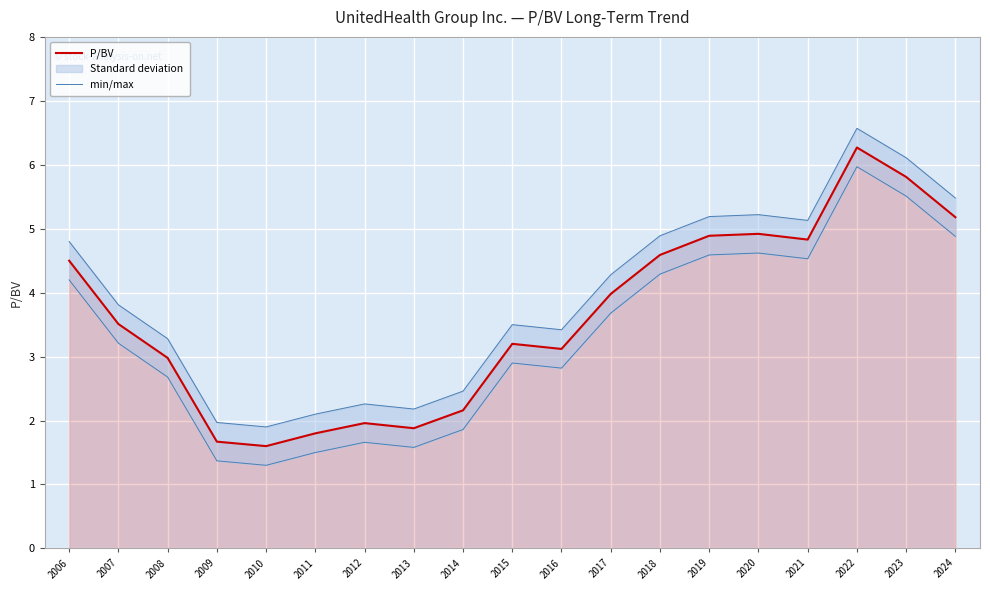

Between 2017 and 2020, which is larger?

2020